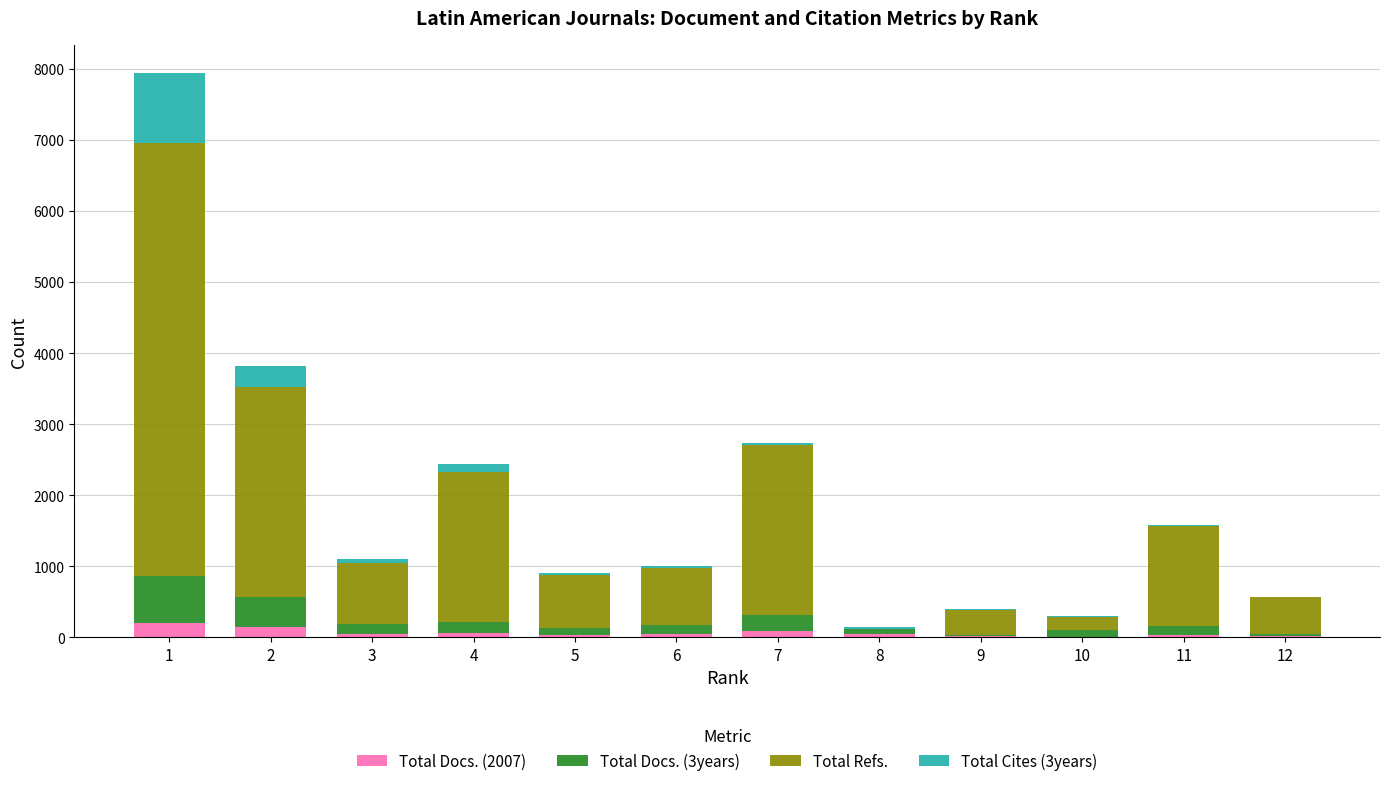

What is the difference between the maximum and minimum values in the Total Refs. series?

6101